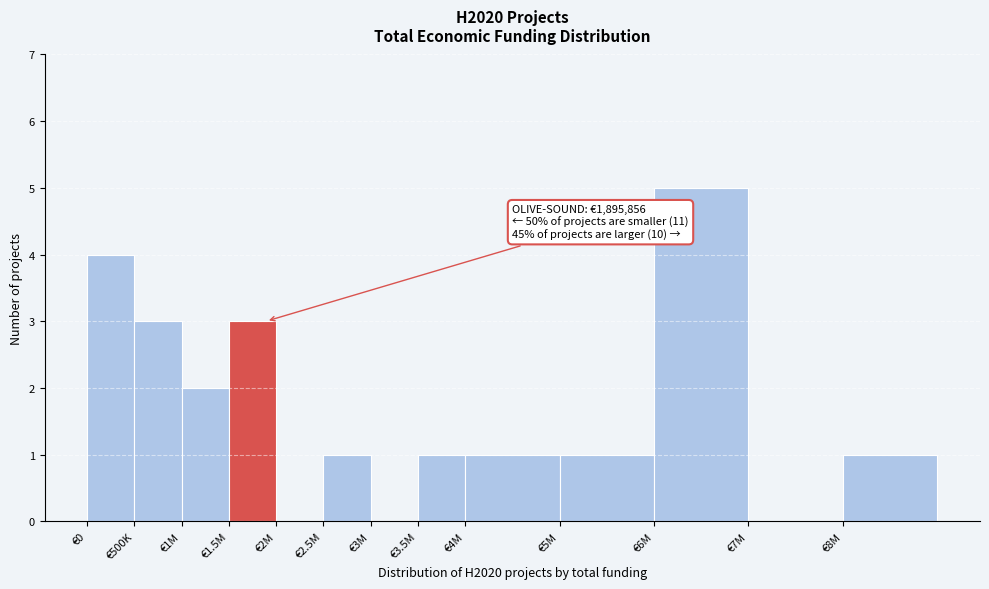

Reading right to left, list all the values displayed in this chart.

€8M=1	€7M=0	€6M=5	€5M=1	€4M=1	€3.5M=1	€3M=0	€2.5M=1	€2M=0	€1.5M=3	€1M=2	€500K=3	€0=4